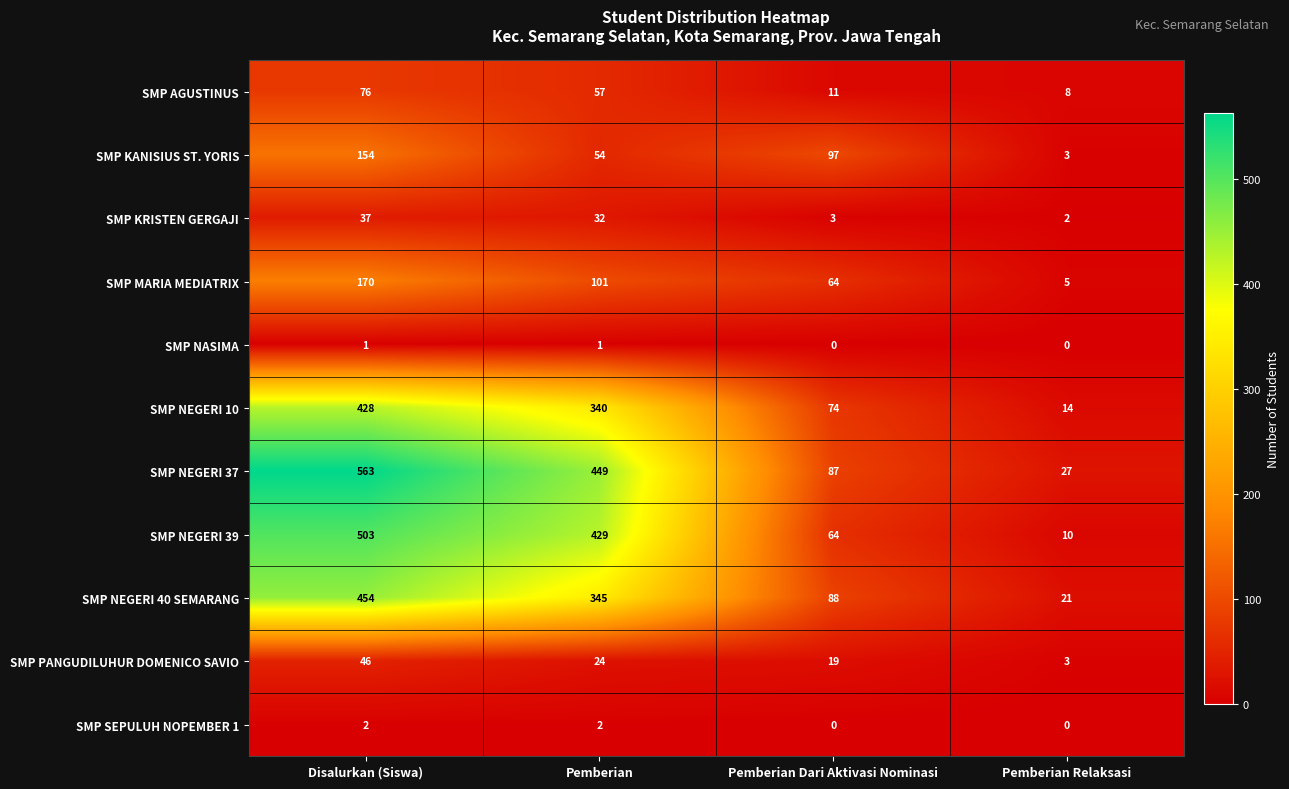

Rank the series by their maximum value, from highest to lowest.

SMP NEGERI 37, SMP NEGERI 39, SMP NEGERI 40 SEMARANG, SMP NEGERI 10, SMP MARIA MEDIATRIX, SMP KANISIUS ST. YORIS, SMP AGUSTINUS, SMP PANGUDILUHUR DOMENICO SAVIO, SMP KRISTEN GERGAJI, SMP SEPULUH NOPEMBER 1, SMP NASIMA